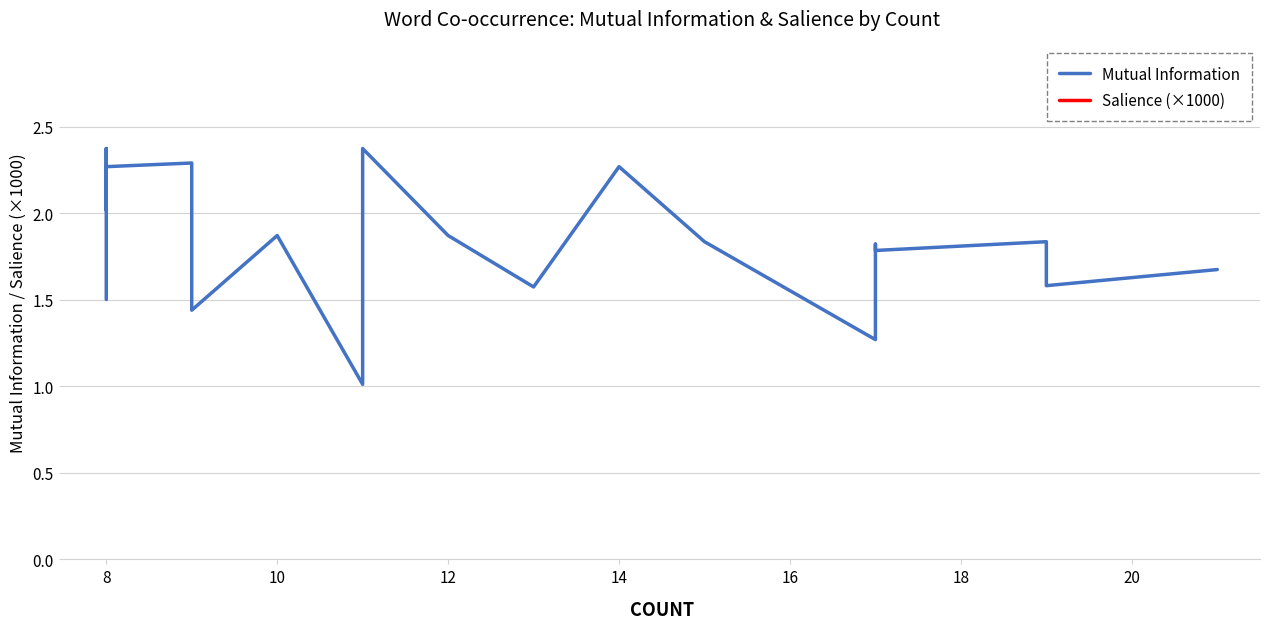

True or false: Salience (×1000) and Mutual Information cross at least once.

False